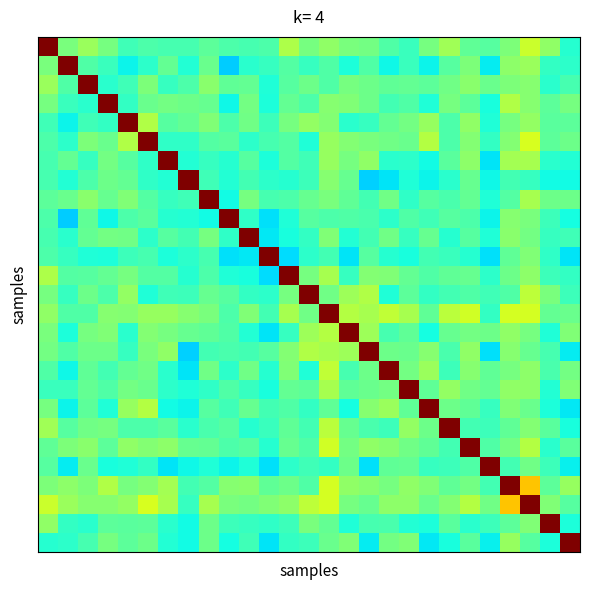

At which category is the sum across all series the highest?

24